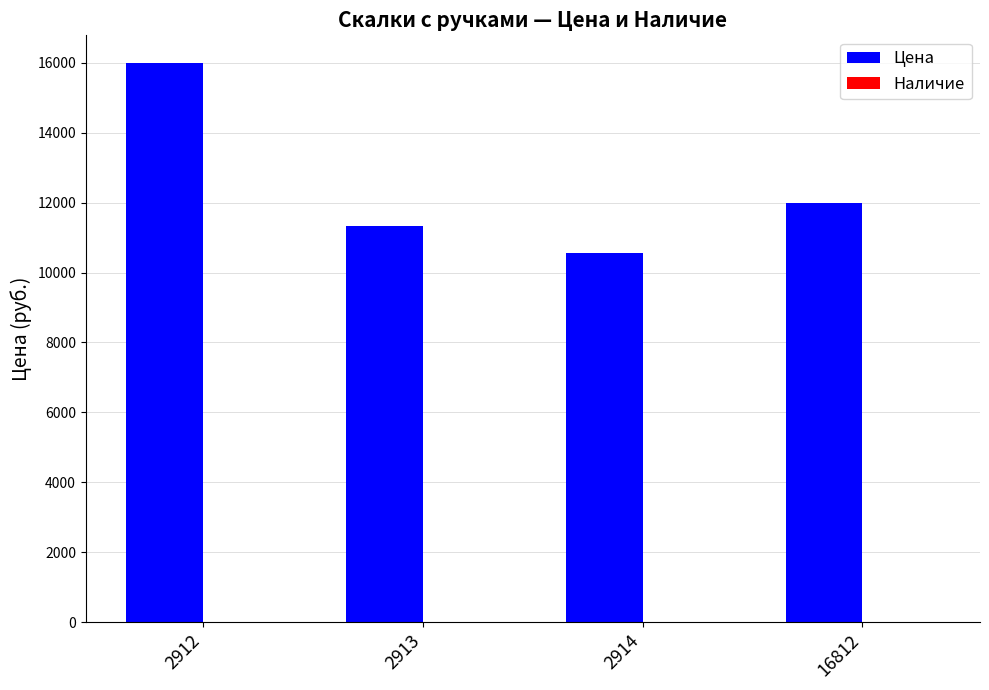

How many series are shown in this chart?

2